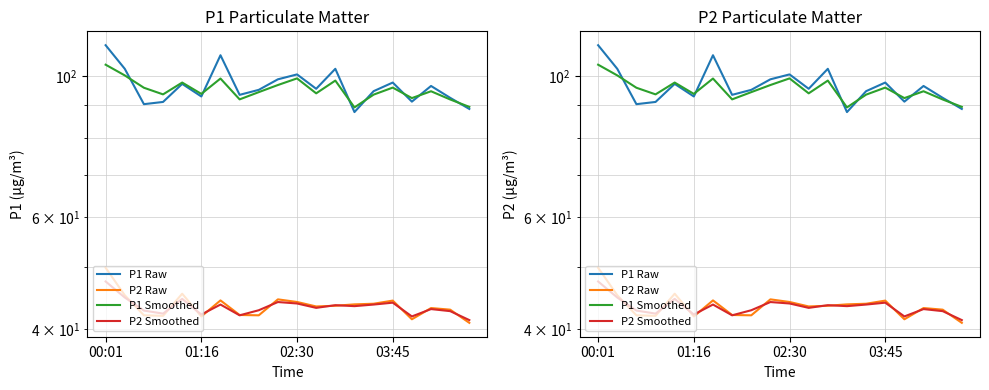

Which series changed the most between 10 and 12?

P1 Raw